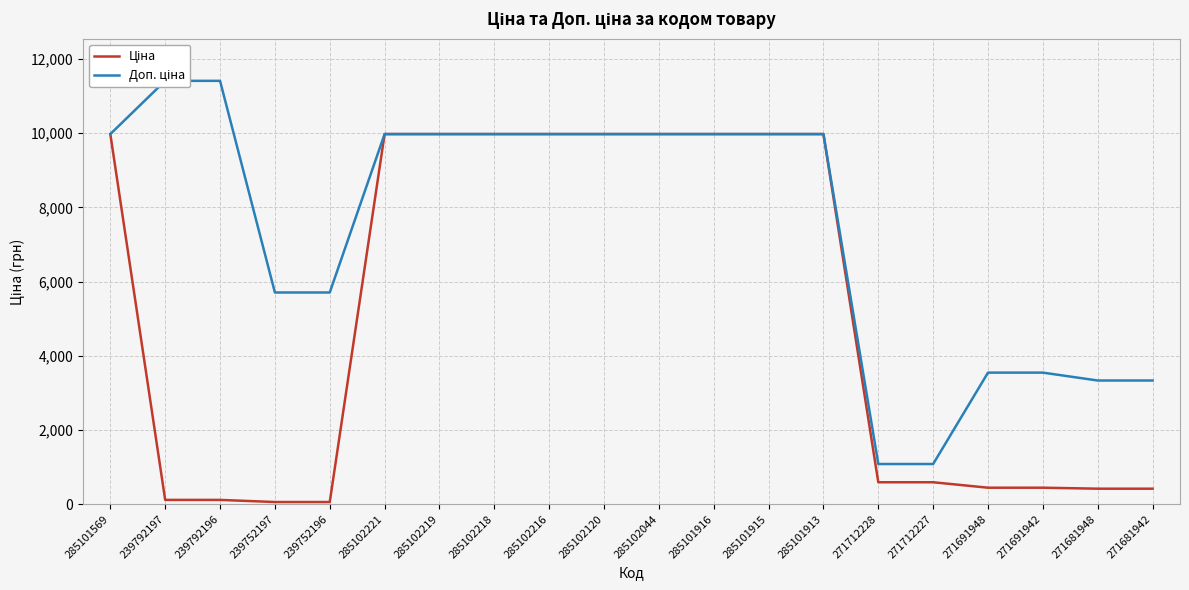

True or false: Ціна has a value of 4013.8 at 285102120.

False